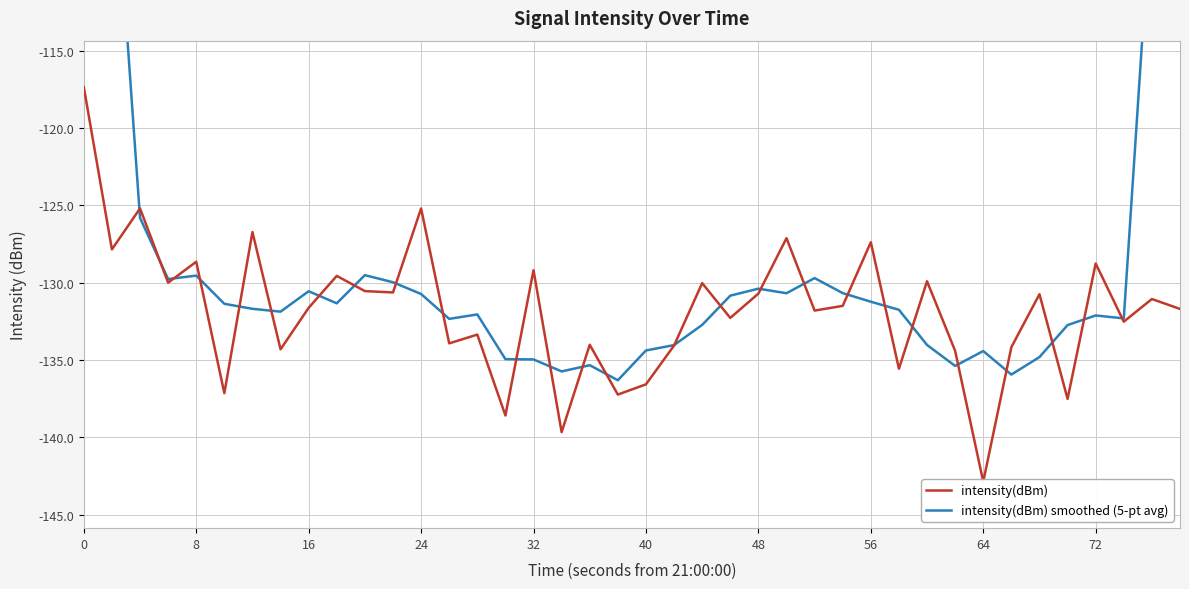

List the series in order of their overall mean, lowest first.

intensity(dBm), intensity(dBm) smoothed (5-pt avg)